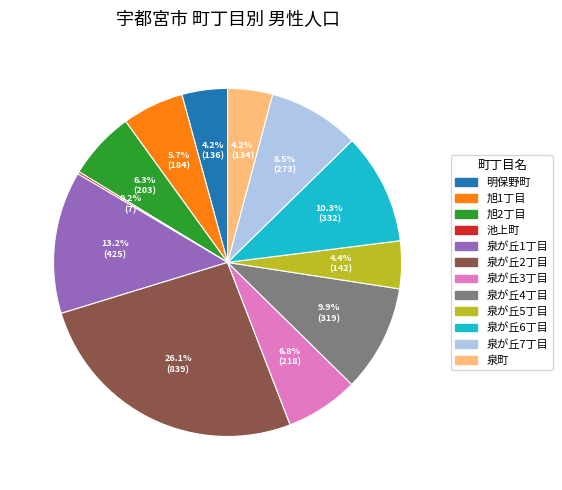

What is the total percentage of 泉が丘4丁目 and 泉が丘2丁目?

36.1%